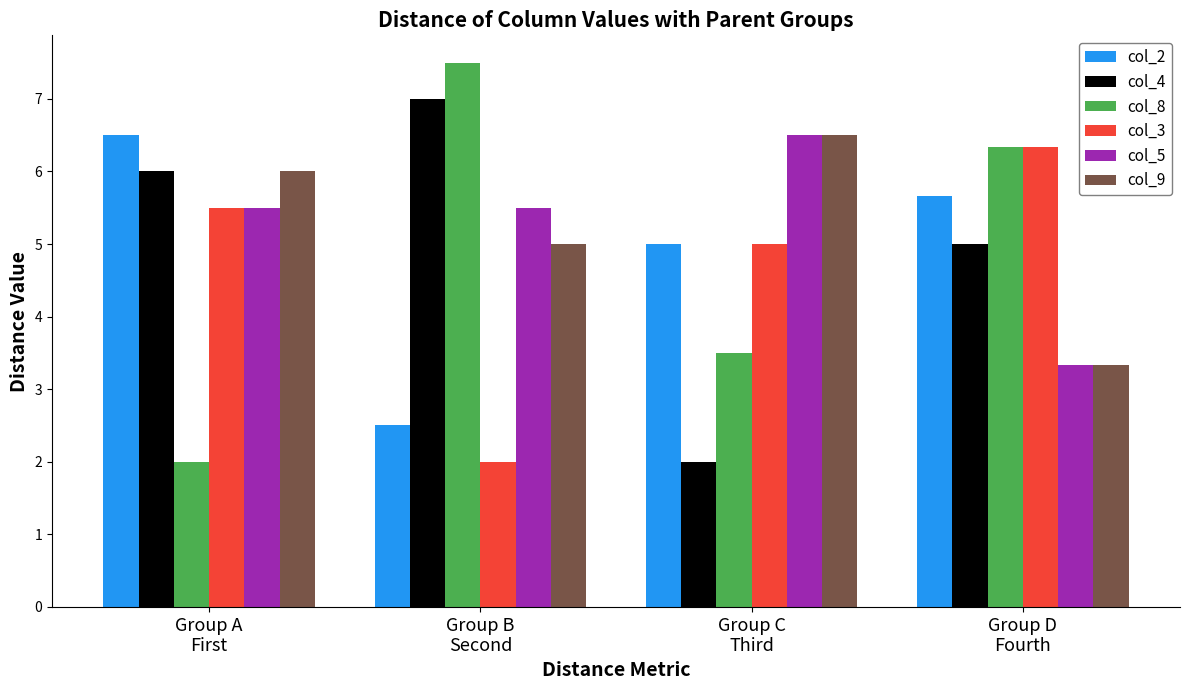

At which label is col_3 closest to 4?

Group C
Third